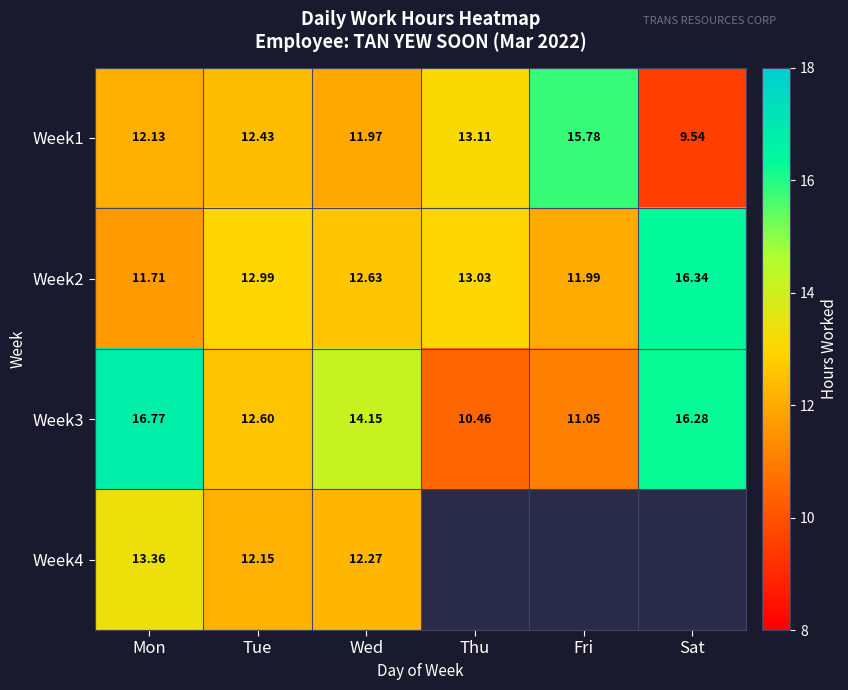

Is the value of Week1 at Mon greater than the value of Week4 at Mon?

No